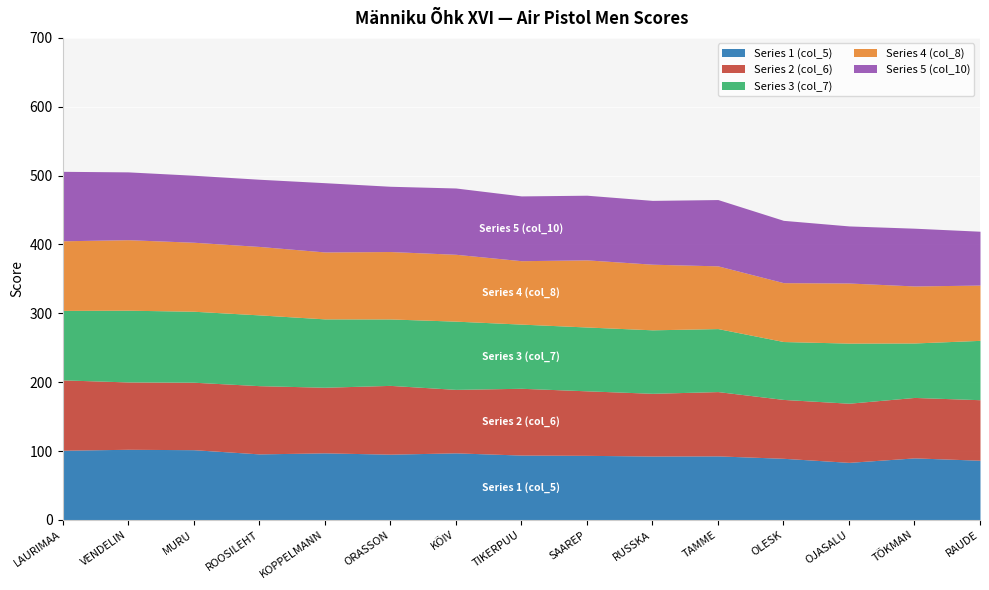

How many data points in Series 5 (col_10) are above 94?

9